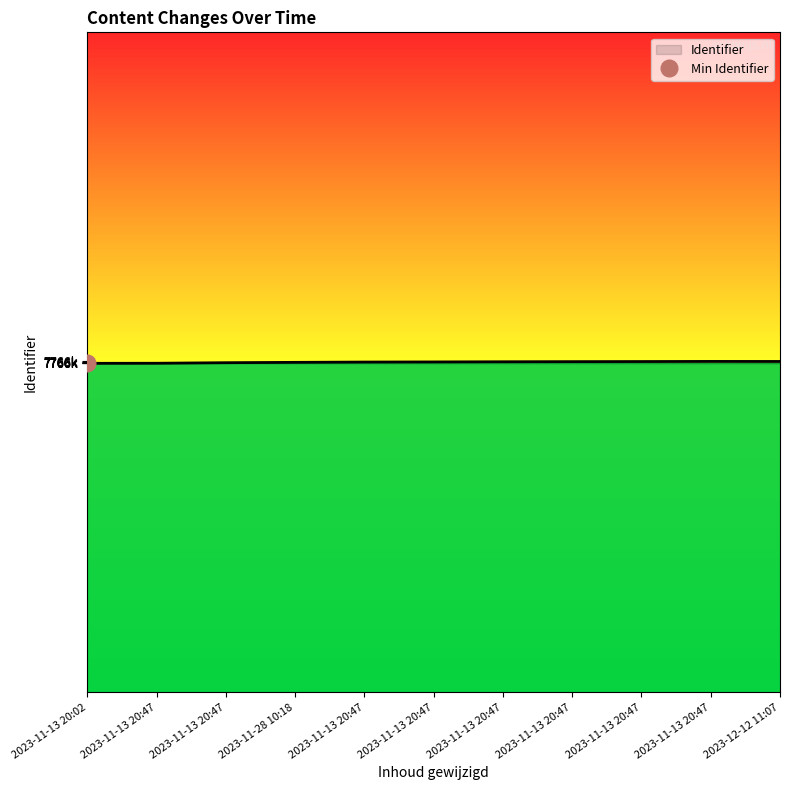

At which category does the chart reach its minimum across all series?

2023-11-13 20:02